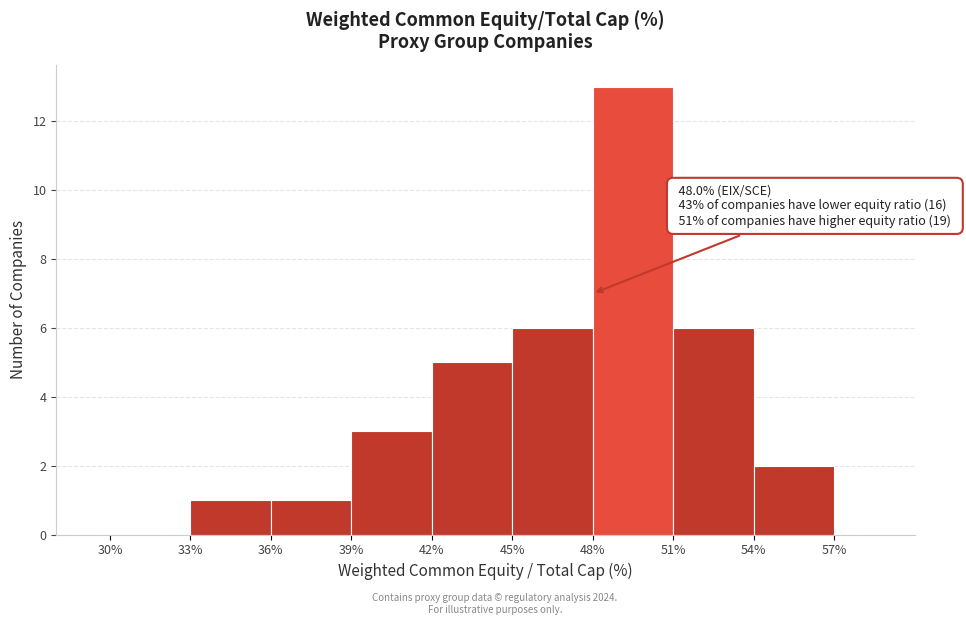

Which range on the x-axis has the tallest bar?

48% to 51%